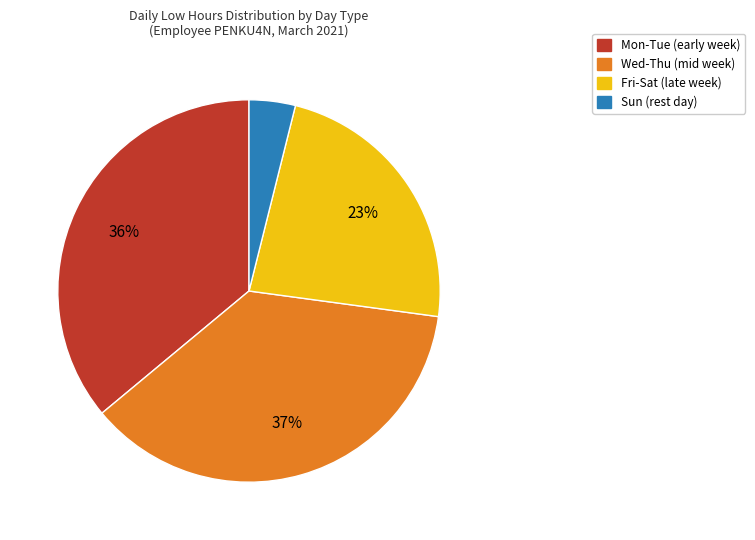

Is there any slice that represents more than half of the pie?

No